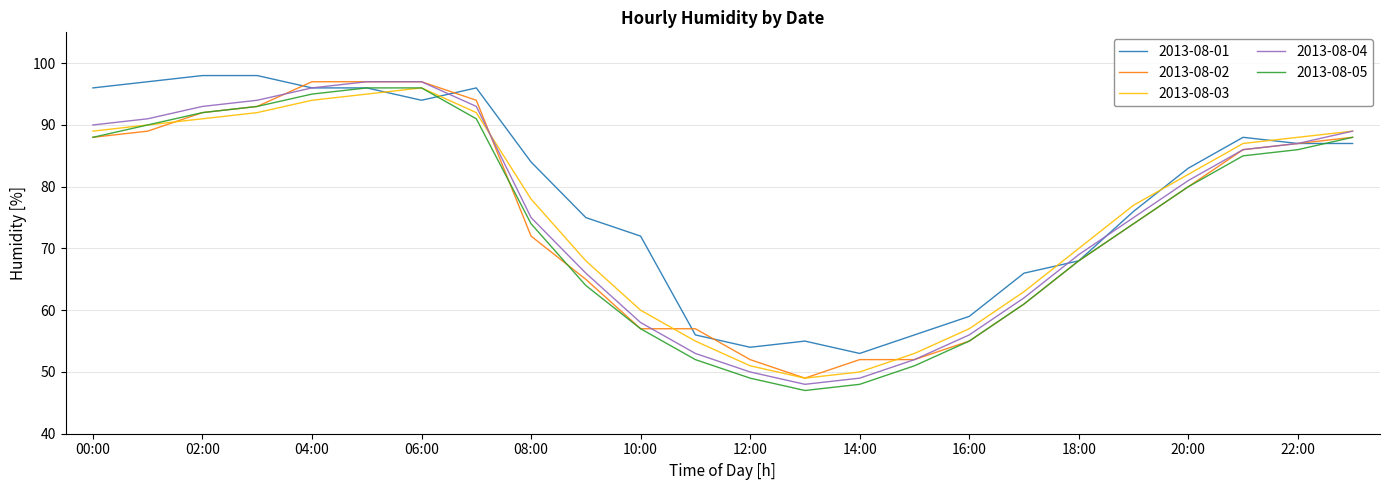

What is the smallest value displayed?

47